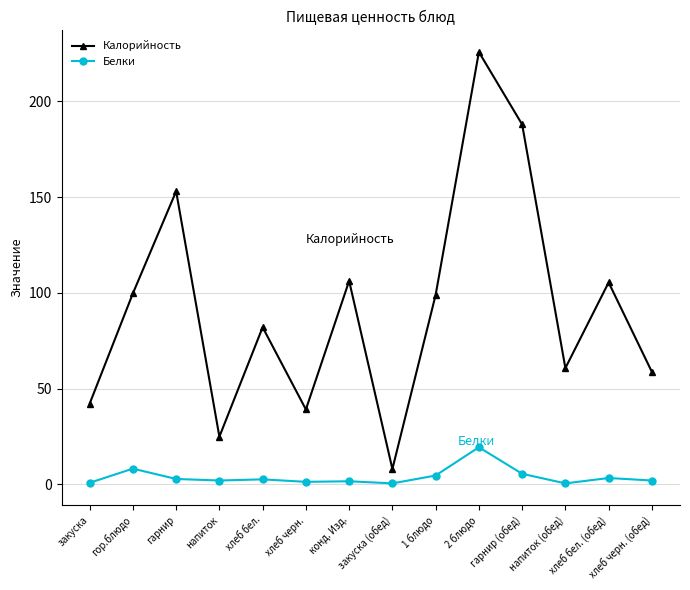

In Калорийность, how many points are higher than both neighbors (excluding endpoints)?

5